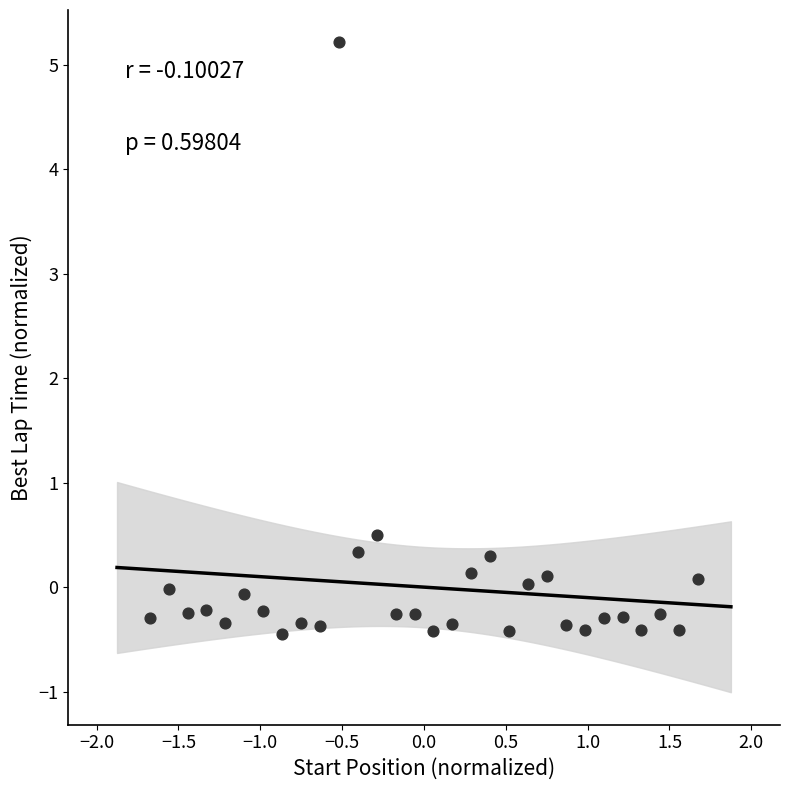

What is the range of Y values (max minus min)?

5.7